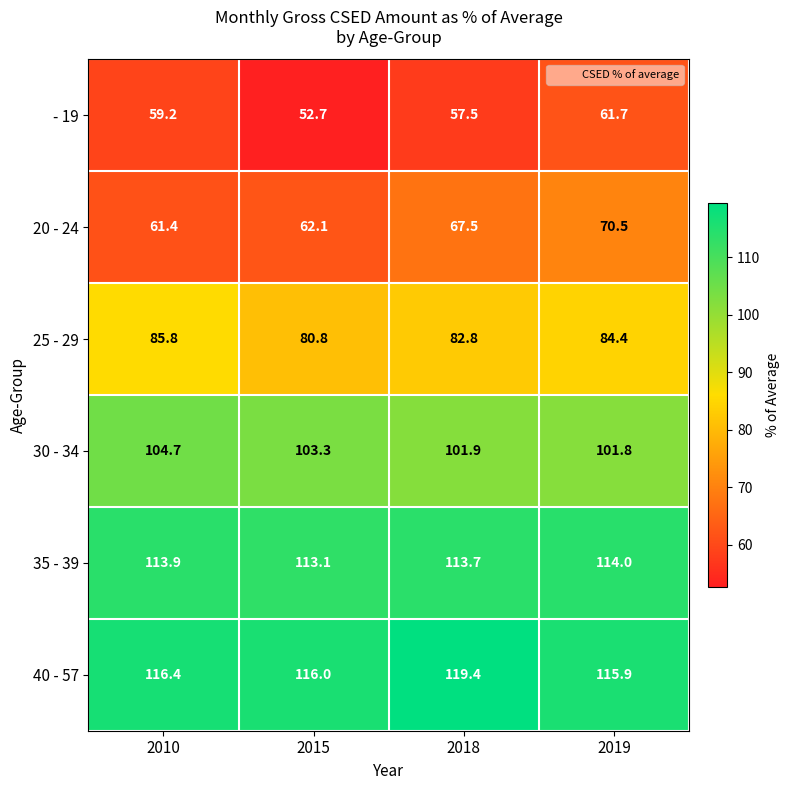

What is the difference between the maximum and minimum values in the 20 - 24 series?

9.1